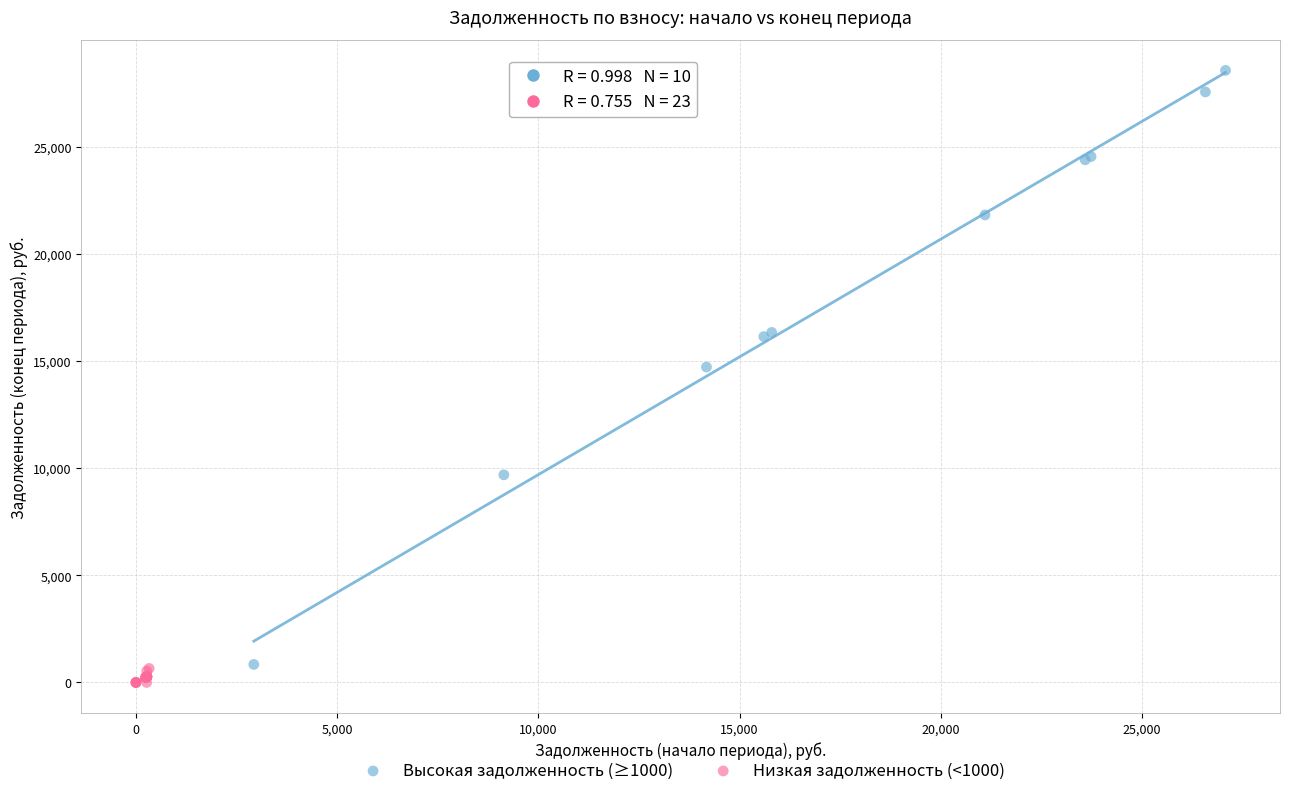

Which series has the largest Y range (max minus min)?

Высокая задолженность (≥1000)